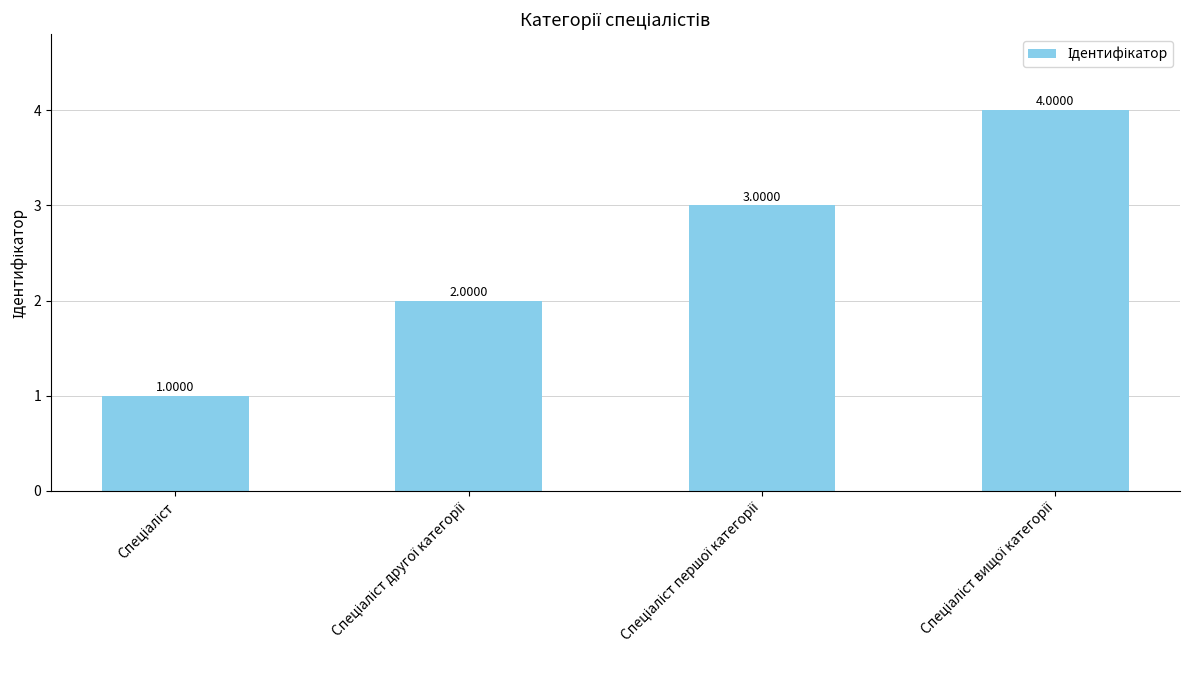

What is the sum of all values?

10